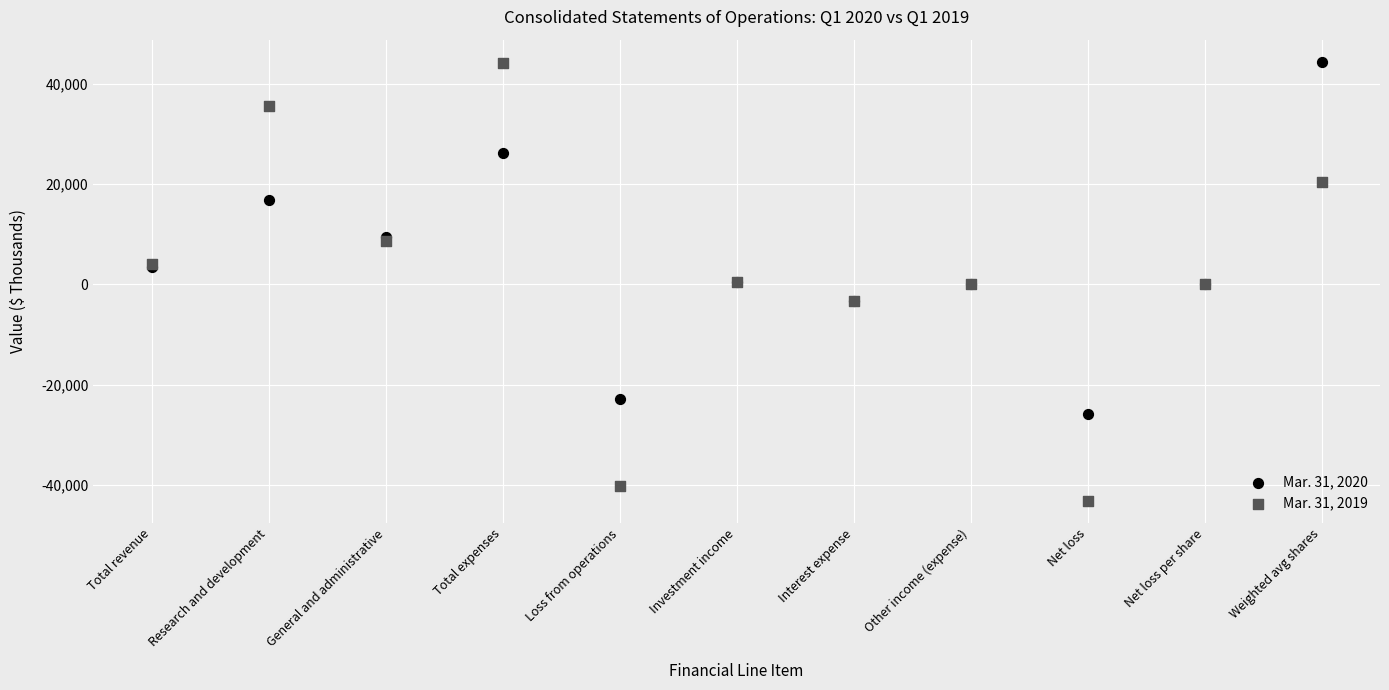

Which series reaches the minimum Y coordinate?

Mar. 31, 2019